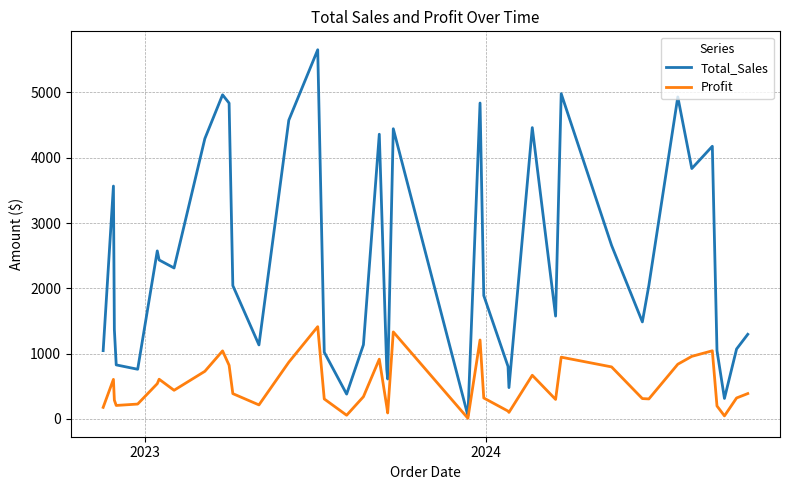

What is the difference between the maximum and second lowest values in the Total_Sales series?

5339.2